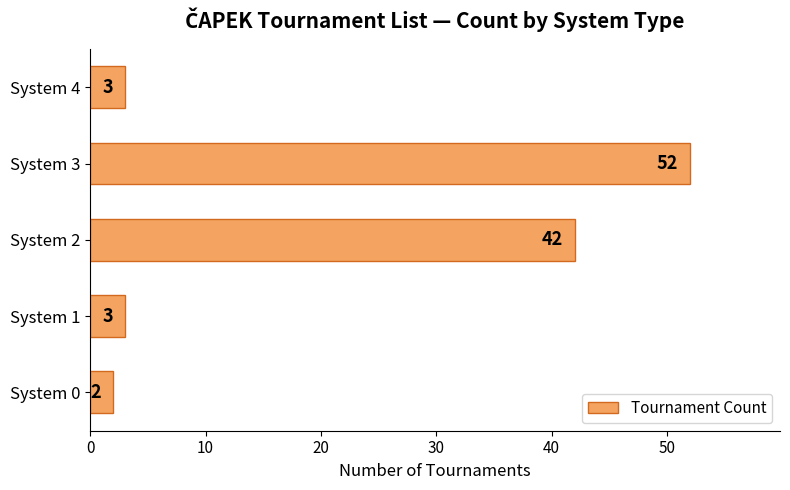

The value at System 1 is 3. True or false?

True